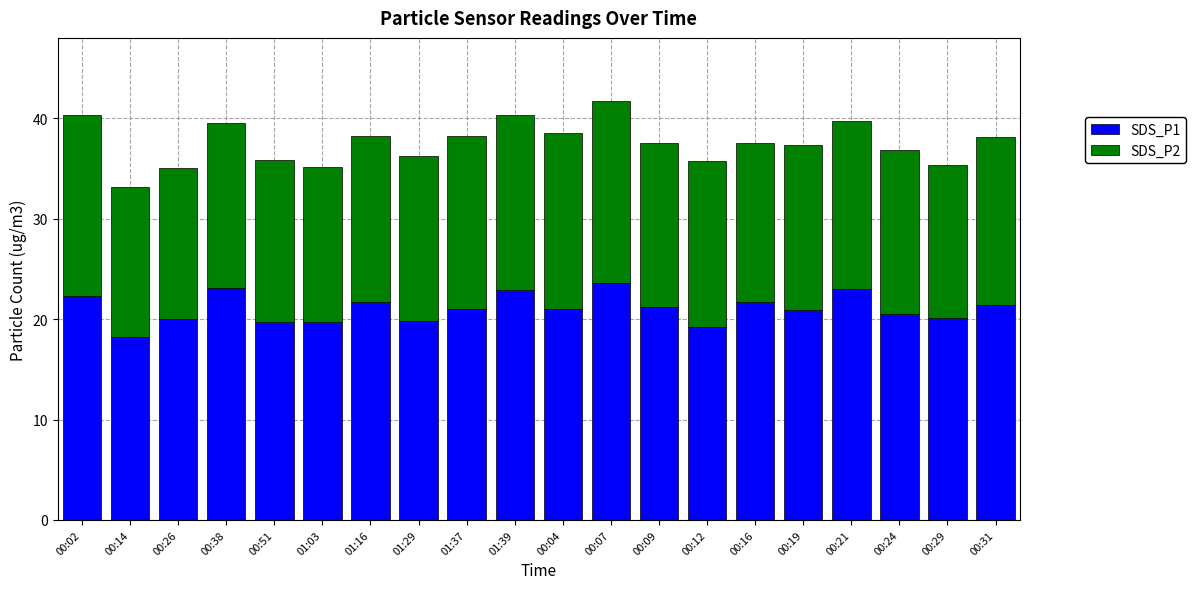

What is the maximum value for SDS_P1?

23.6